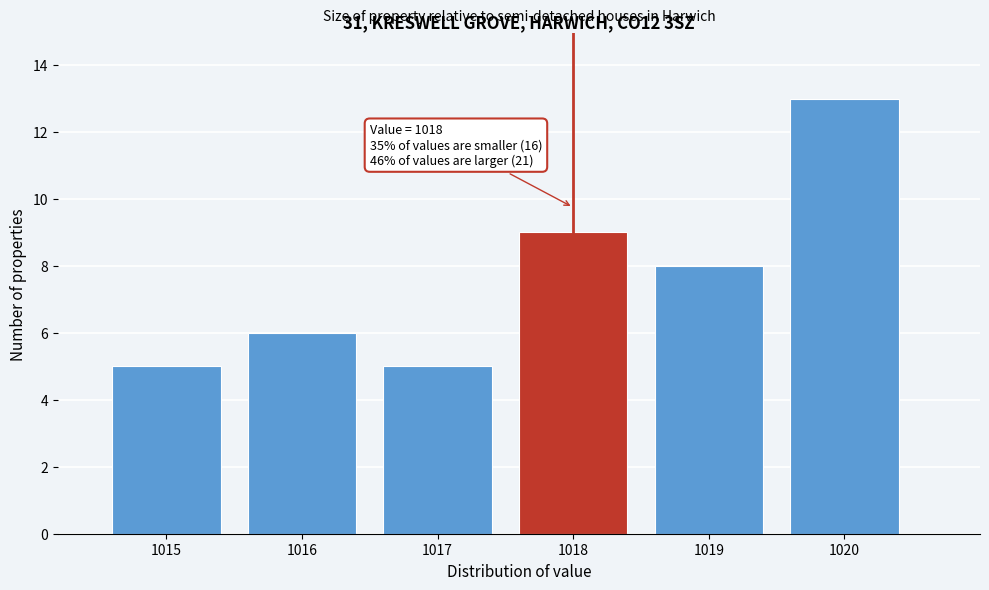

Reading left to right, transcribe all the data shown in this chart.

5	6	5	9	8	13